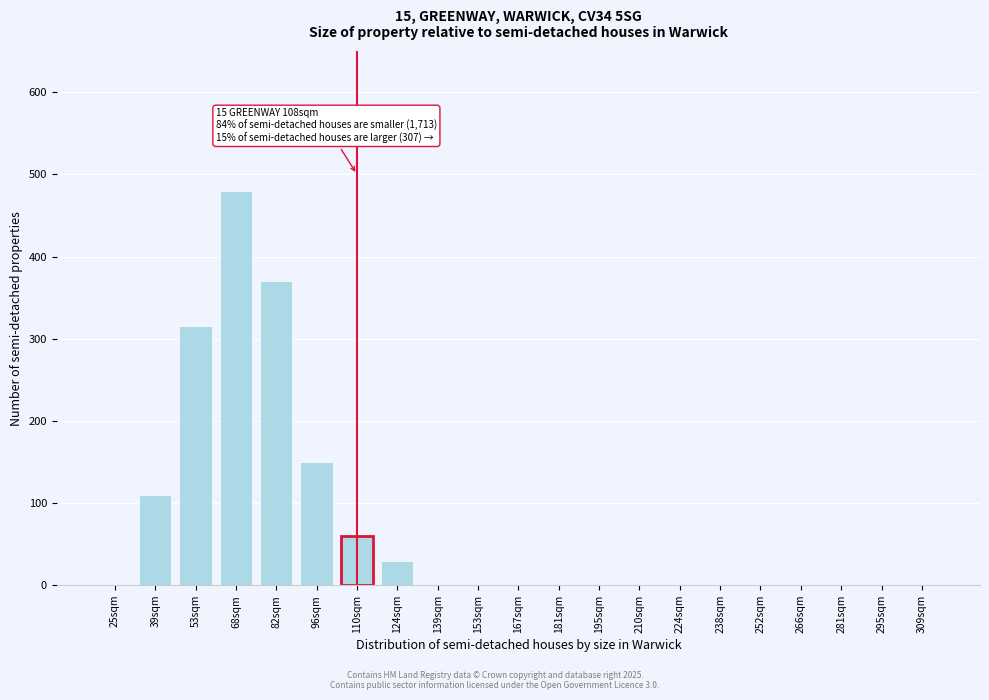

Reading right to left, extract all data points from this chart.

309sqm=0	295sqm=0	281sqm=0	266sqm=0	252sqm=0	238sqm=0	224sqm=0	210sqm=0	195sqm=0	181sqm=0	167sqm=0	153sqm=0	139sqm=0	124sqm=30	110sqm=60	96sqm=150	82sqm=370	68sqm=480	53sqm=315	39sqm=110	25sqm=0